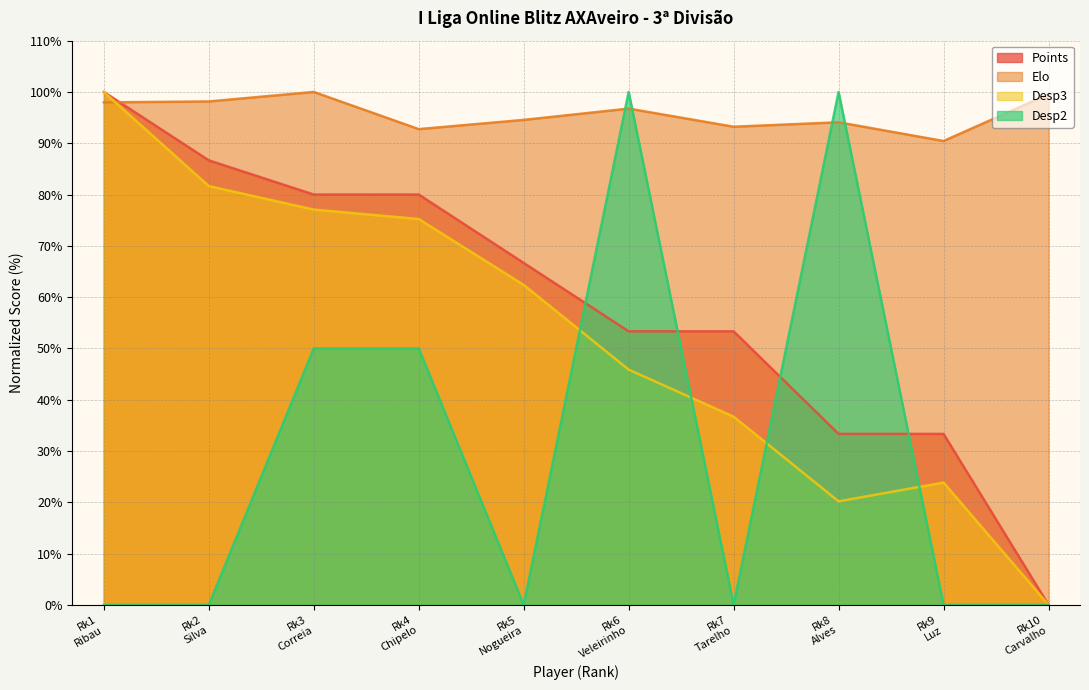

How many lines are shown in the chart?

4